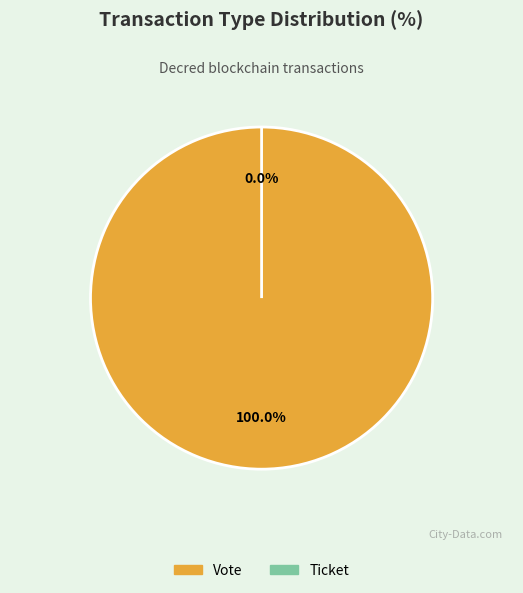

To the nearest percent, what is the combined percentage of Vote and Ticket?

100%